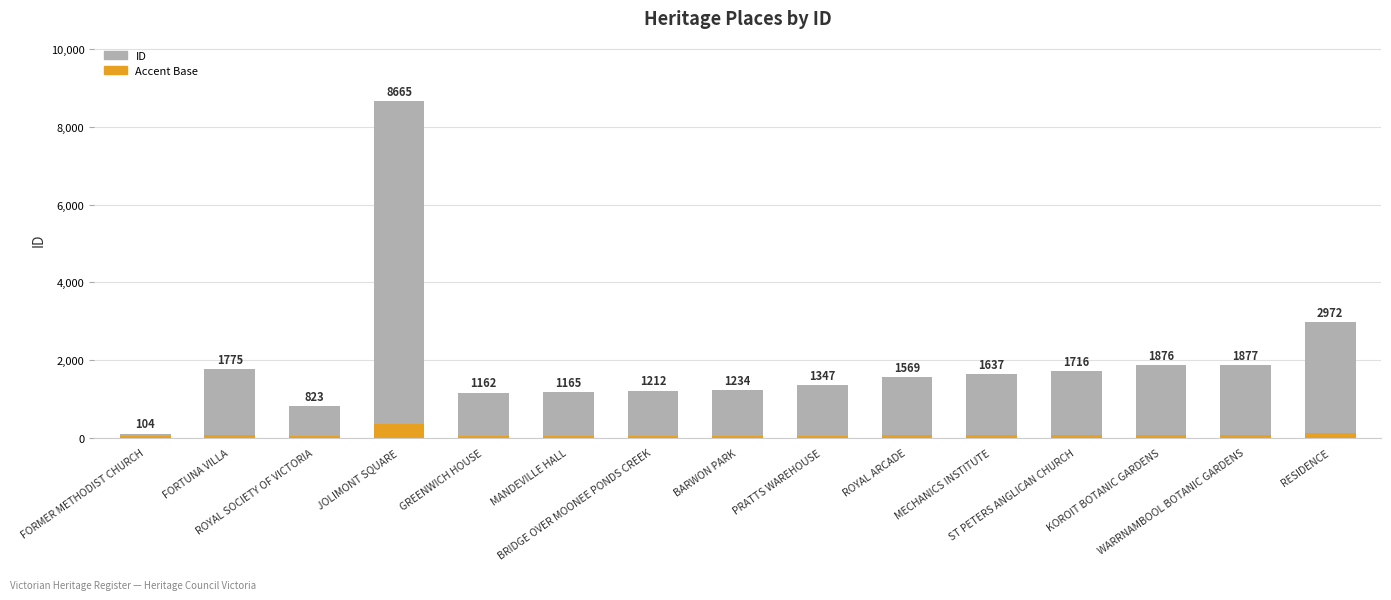

Rank the categories by value from highest to lowest.

JOLIMONT SQUARE, RESIDENCE, WARRNAMBOOL BOTANIC GARDENS, KOROIT BOTANIC GARDENS, FORTUNA VILLA, ST PETERS ANGLICAN CHURCH, MECHANICS INSTITUTE, ROYAL ARCADE, PRATTS WAREHOUSE, BARWON PARK, BRIDGE OVER MOONEE PONDS CREEK, MANDEVILLE HALL, GREENWICH HOUSE, ROYAL SOCIETY OF VICTORIA, FORMER METHODIST CHURCH